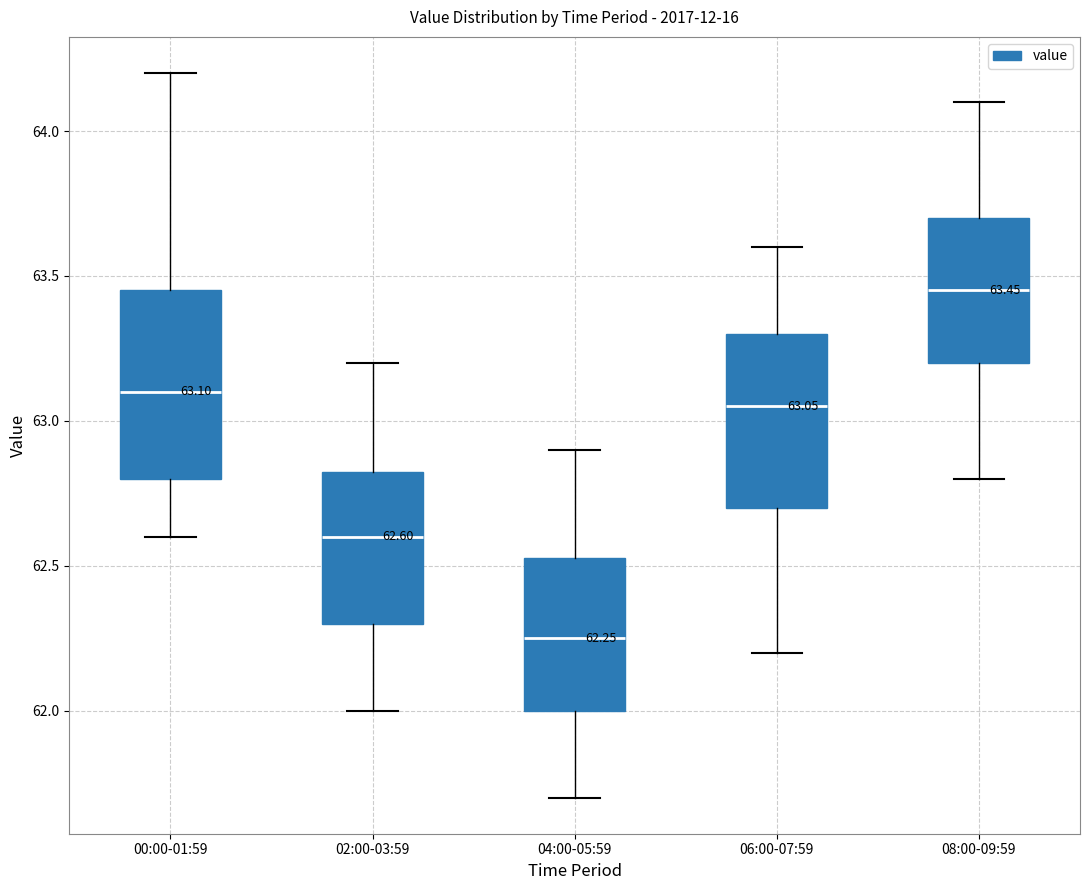

Which box has the highest median line?

08:00-09:59